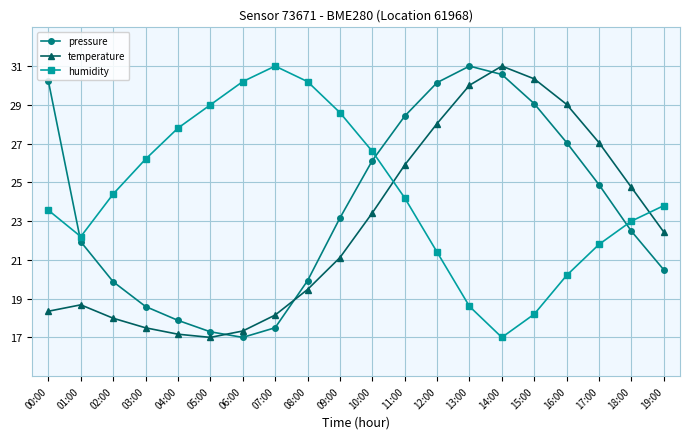

Rank the series at 14:00 from lowest to highest value.

humidity, pressure, temperature